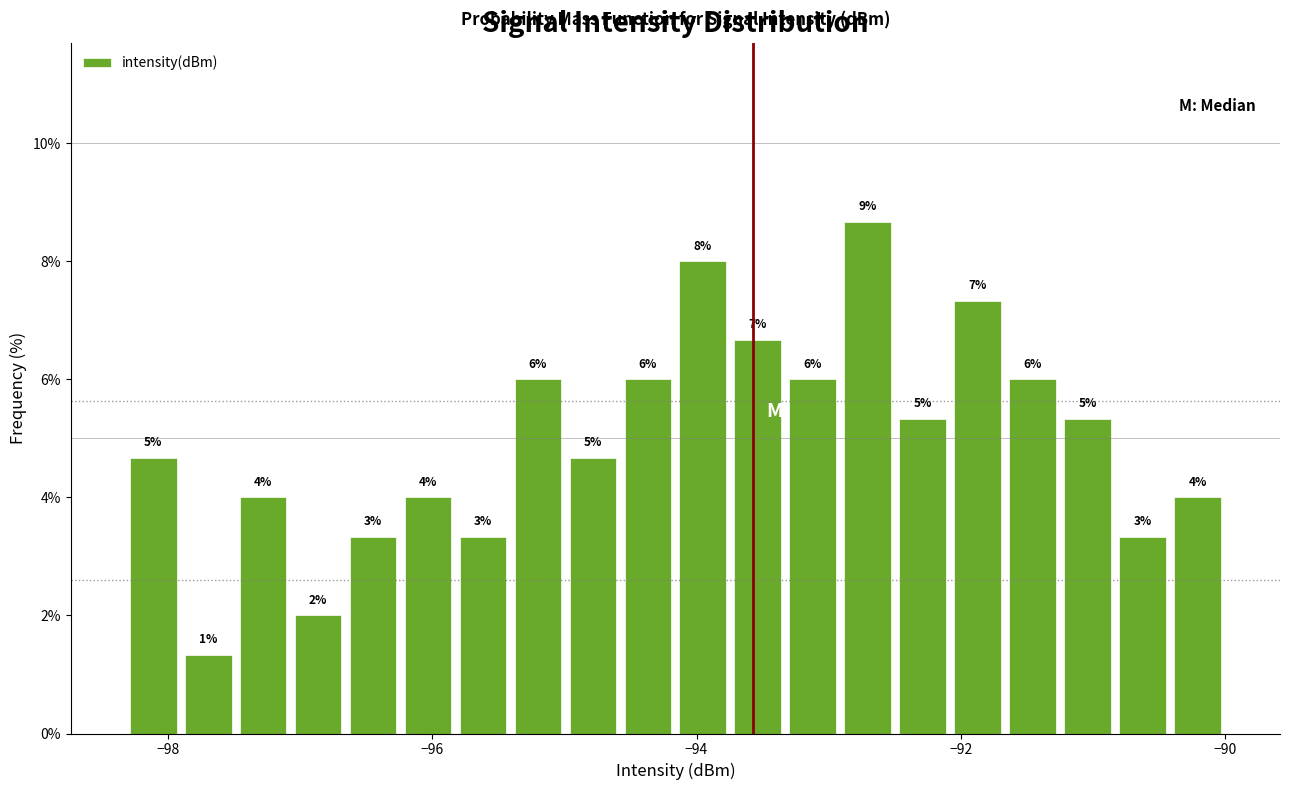

Read against the x-axis, roughly where is the centre of the tallest bar?

-92.8